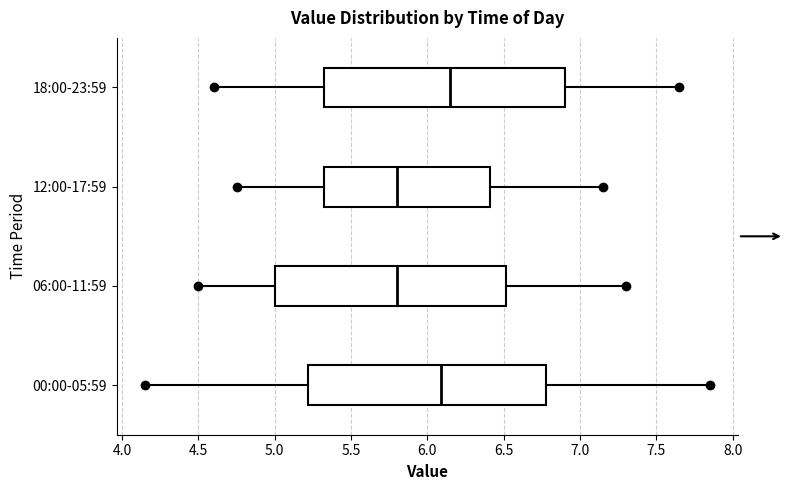

Which box's median line is the furthest to the right?

18:00-23:59